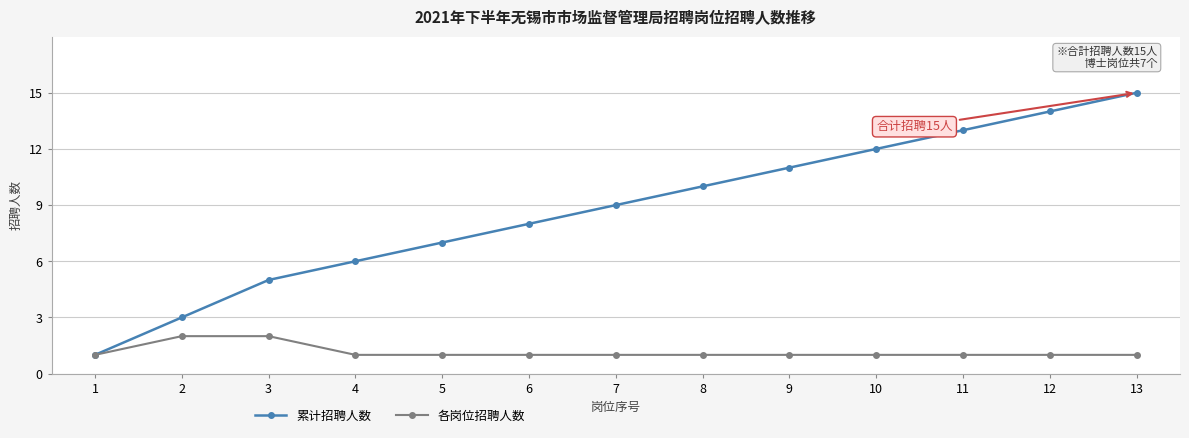

Which series has the largest total across all categories?

累计招聘人数